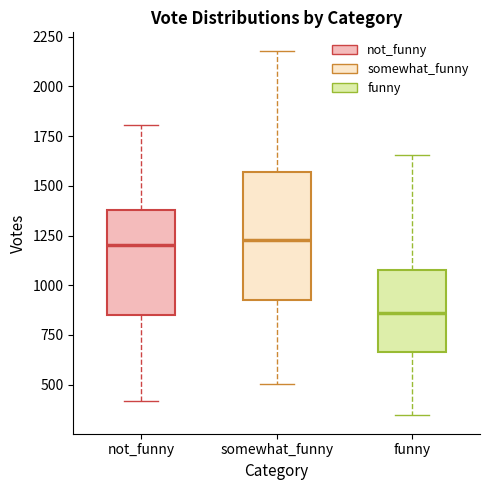

Reading left to right, read every box against the y-axis: the position of its median line, the range the box covers, and the ends of its whiskers. The values are not printed on the chart, so give them approximately, as read against the axis.

not_funny: median 1200, box 850 to 1400, whiskers 400 to 1800
somewhat_funny: median 1250, box 950 to 1550, whiskers 500 to 2200
funny: median 850, box 650 to 1100, whiskers 350 to 1650